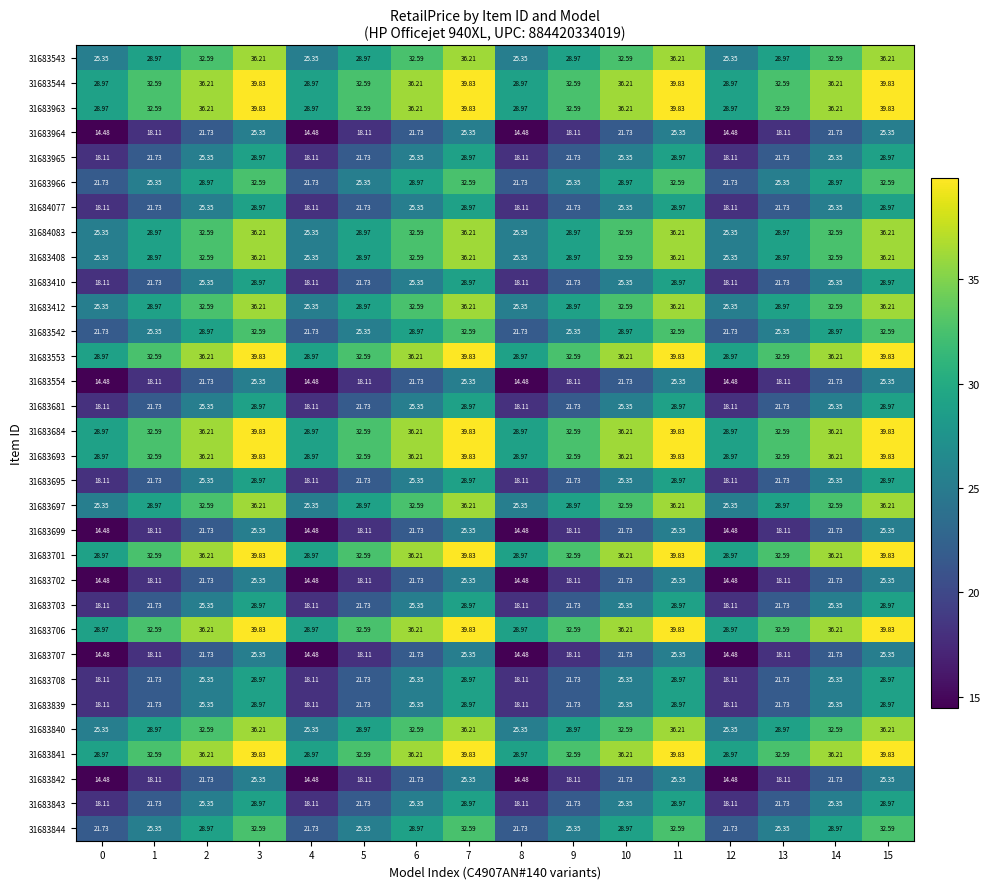

What is the minimum value shown in the chart?

14.5